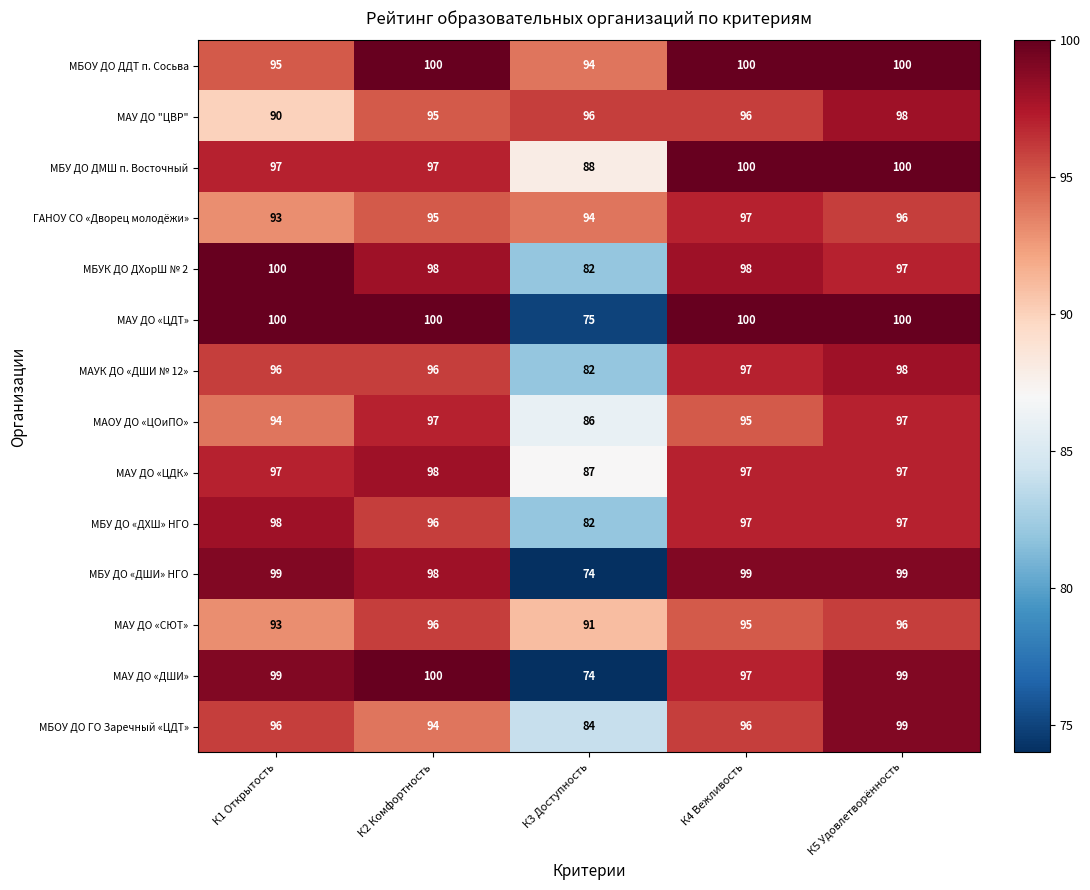

Which category has the lowest value in the МБОУ ДО ДДТ п. Сосьва series?

К3 Доступность